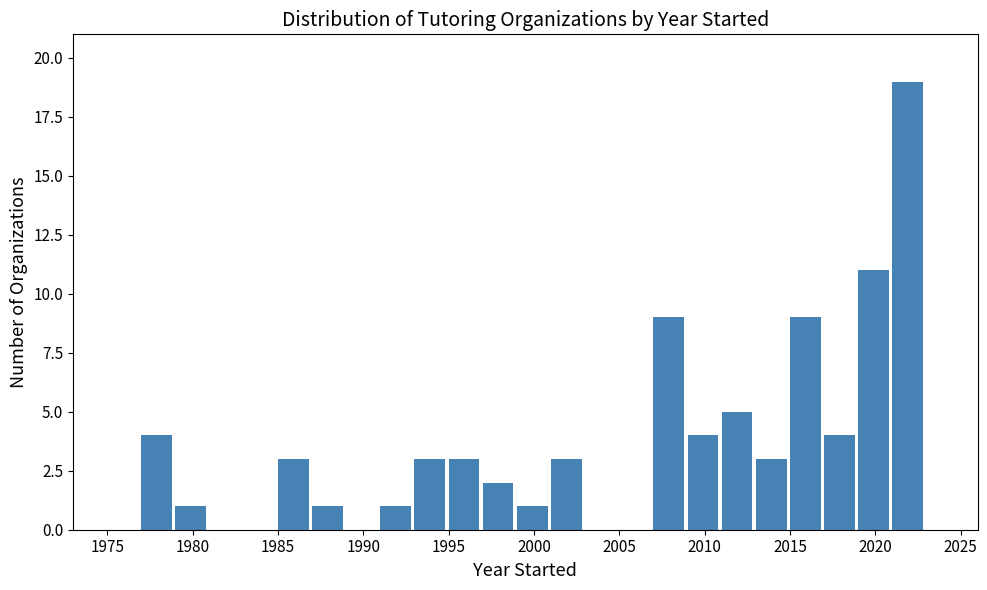

Over which range of the x-axis is the bar tallest?

2021 to 2023